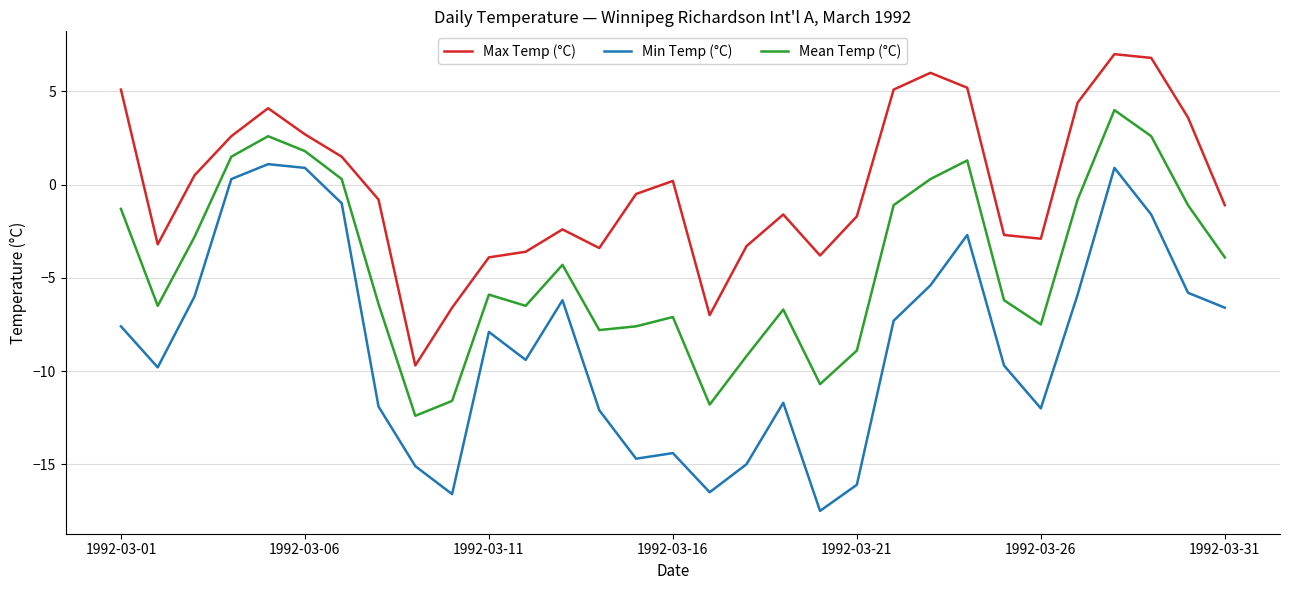

Count the number of categories in the chart.

31